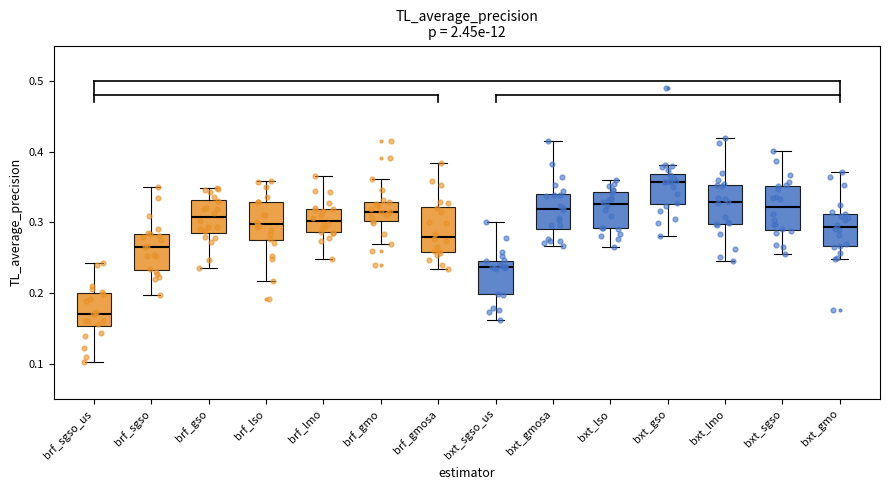

Reading left to right, transcribe this box plot: for each box, give where its median line is, the range the box spans, and where its two whiskers end, as read against the y-axis. The values are not printed on the chart, so give them approximately, as read against the axis.

brf_sgso_us: median 0.17, box 0.15 to 0.20, whiskers 0.10 to 0.24
brf_sgso: median 0.27, box 0.23 to 0.28, whiskers 0.20 to 0.35
brf_gso: median 0.31, box 0.29 to 0.33, whiskers 0.24 to 0.35
brf_lso: median 0.30, box 0.28 to 0.33, whiskers 0.22 to 0.36
brf_lmo: median 0.30, box 0.29 to 0.32, whiskers 0.25 to 0.37
brf_gmo: median 0.31, box 0.30 to 0.33, whiskers 0.27 to 0.36
brf_gmosa: median 0.28, box 0.26 to 0.32, whiskers 0.23 to 0.38
bxt_sgso_us: median 0.24, box 0.20 to 0.25, whiskers 0.16 to 0.30
bxt_gmosa: median 0.32, box 0.29 to 0.34, whiskers 0.27 to 0.41
bxt_lso: median 0.33, box 0.29 to 0.34, whiskers 0.27 to 0.36
bxt_gso: median 0.36, box 0.33 to 0.37, whiskers 0.28 to 0.38
bxt_lmo: median 0.33, box 0.30 to 0.35, whiskers 0.24 to 0.42
bxt_sgso: median 0.32, box 0.29 to 0.35, whiskers 0.26 to 0.40
bxt_gmo: median 0.29, box 0.27 to 0.31, whiskers 0.25 to 0.37